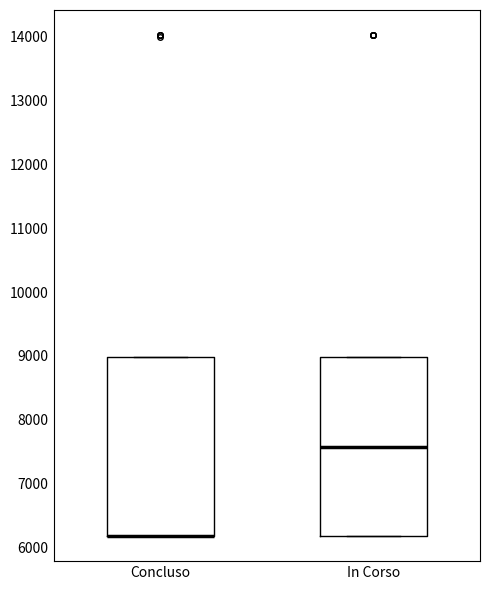

Reading left to right, transcribe this box plot: for each box, give where its median line is, the range the box spans, and where its two whiskers end, as read against the y-axis. The values are not printed on the chart, so give them approximately, as read against the axis.

Concluso: median 6200 (drawn on the box's lower edge), box 6200 to 9000, whiskers 6200 to 9000
In Corso: median 7600, box 6200 to 9000, whiskers 6200 to 9000